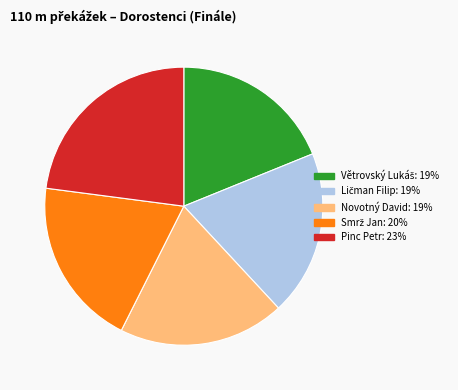

Is Pinc Petr the majority of the pie?

No